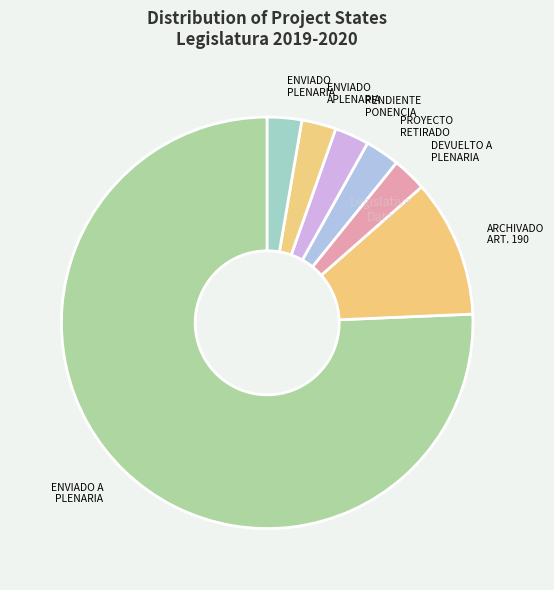

Which category has the biggest portion of the pie?

ENVIADO A PLENARIA